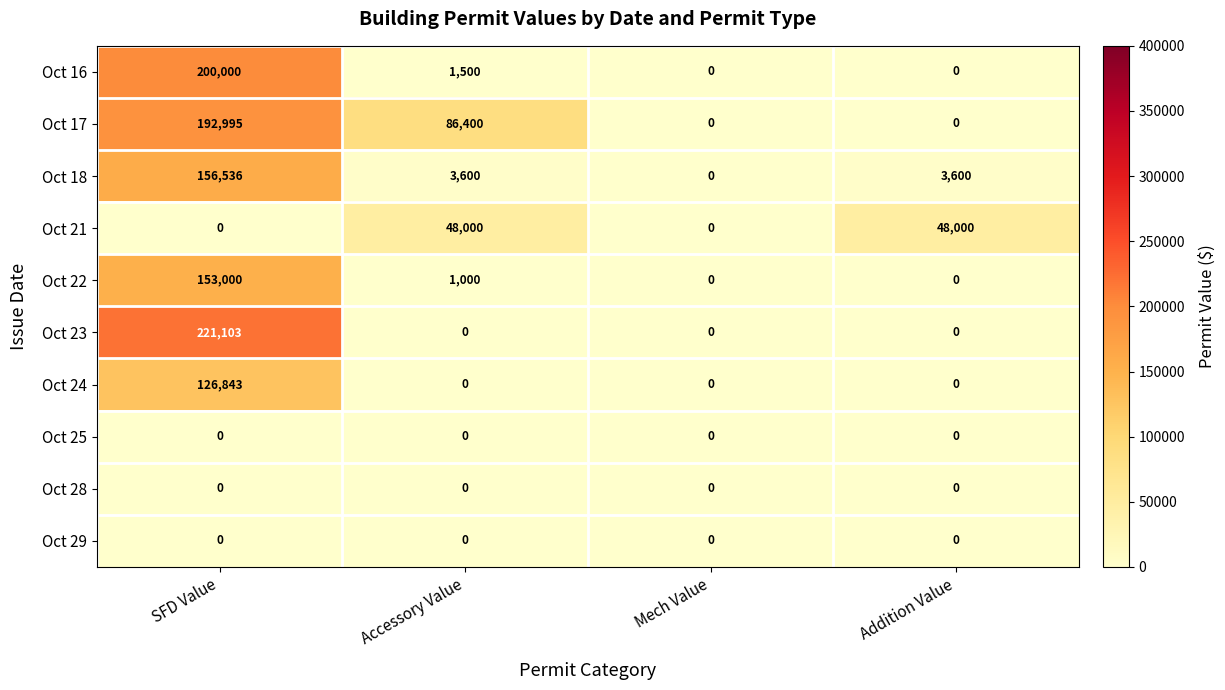

Count the number of categories in the chart.

4